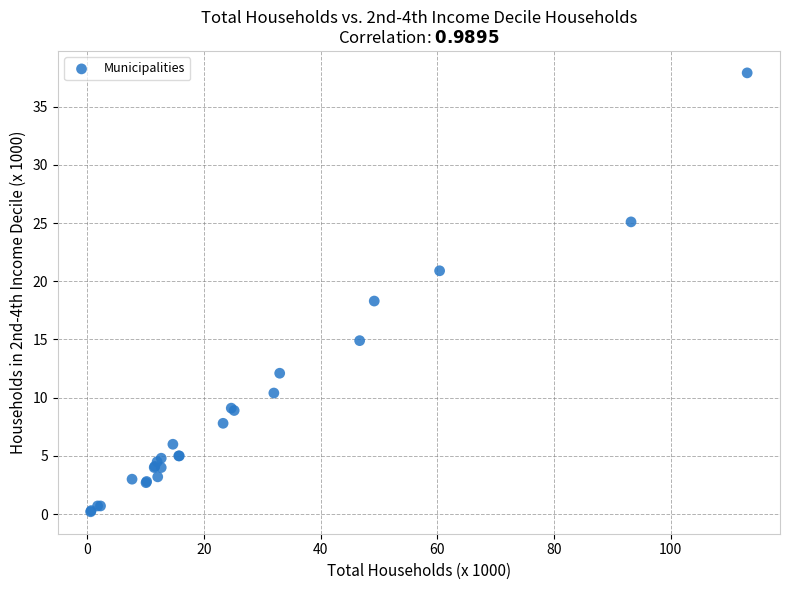

What Y value in the scatter plot is closest to 19?

18.3